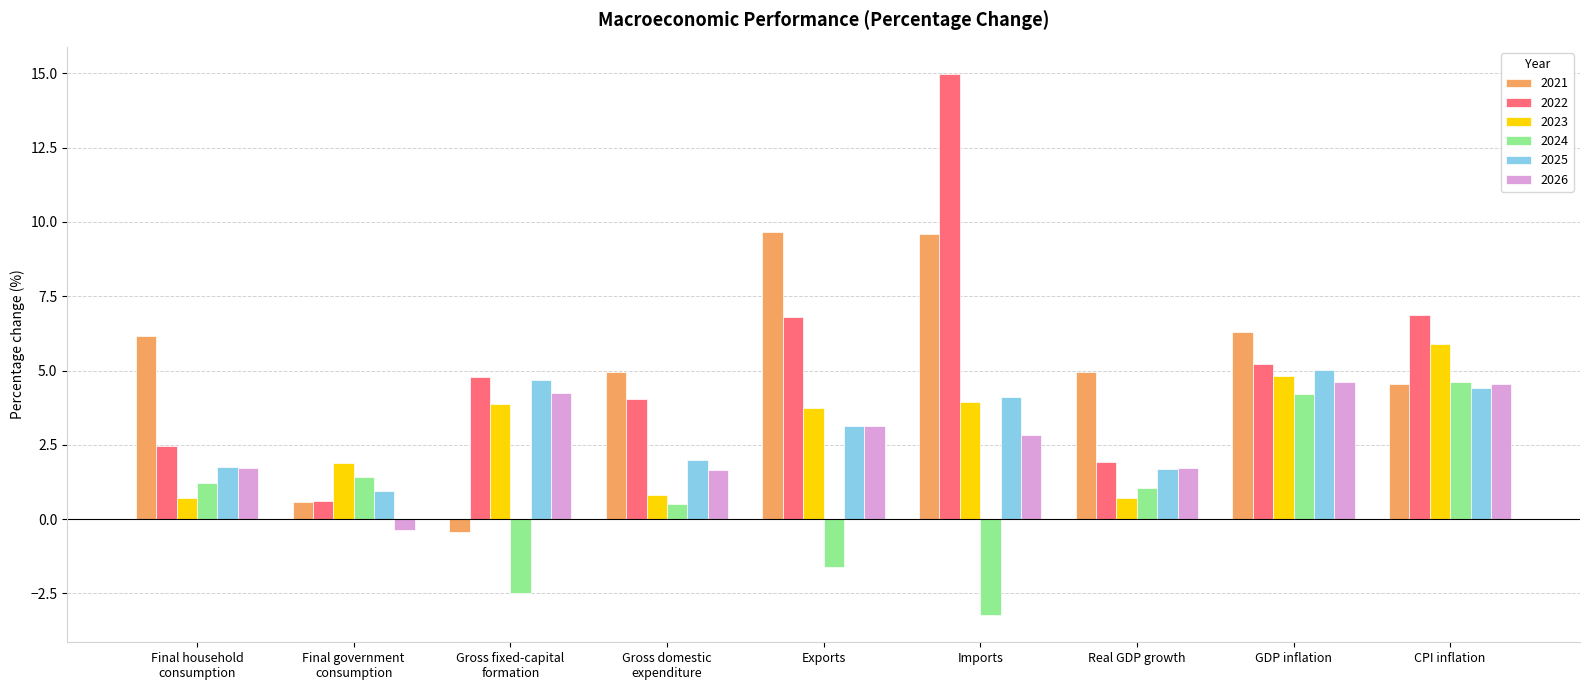

Is the value of 2022 at Final household
consumption greater than the value of 2023 at Gross domestic
expenditure?

Yes